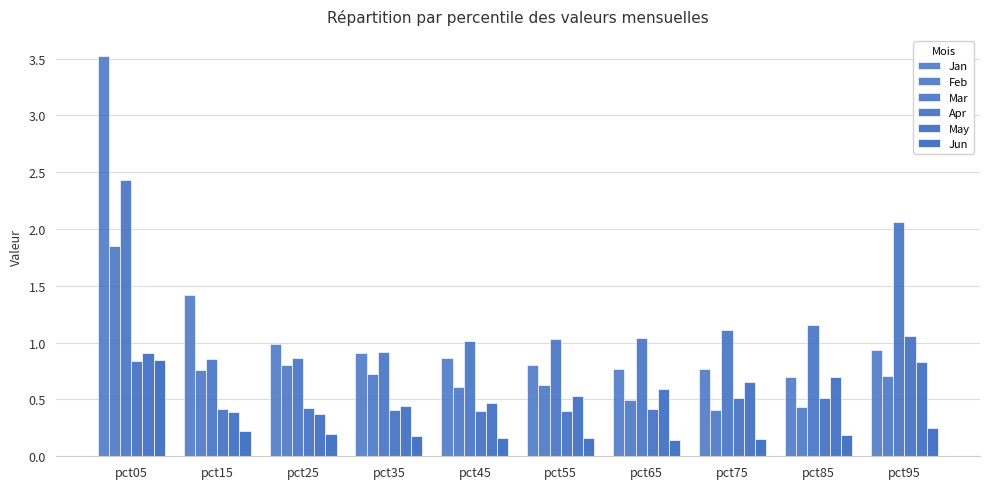

Which series has the largest total across all categories?

Mar